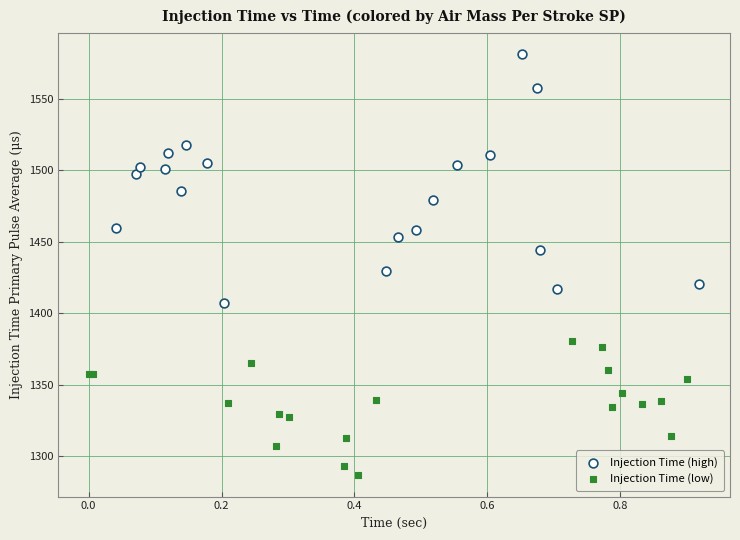

Which series contains the lowest Y value?

Injection Time (low)